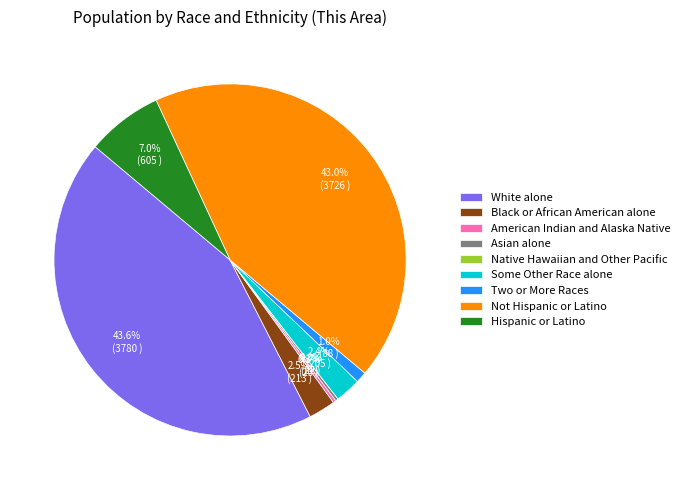

What is the change in value from Black or African American alone to Native Hawaiian and Other Pacific?

-213